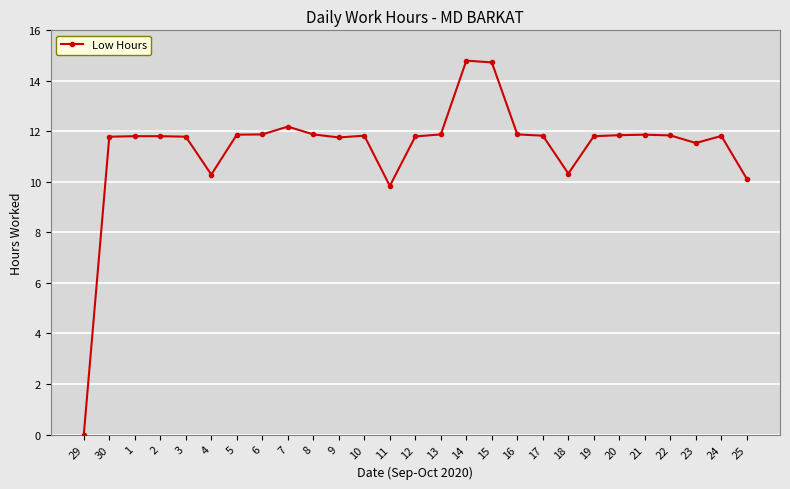

True or false: the data has more than 2 interior local peaks.

True